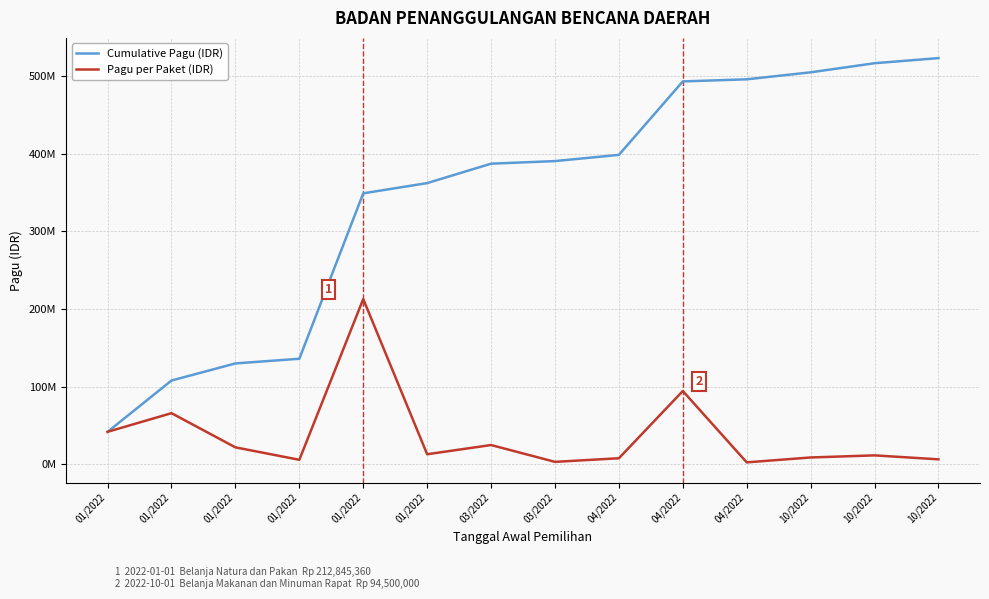

The Pagu per Paket (IDR) series shows 3431214 at 04/2022. True or false?

False